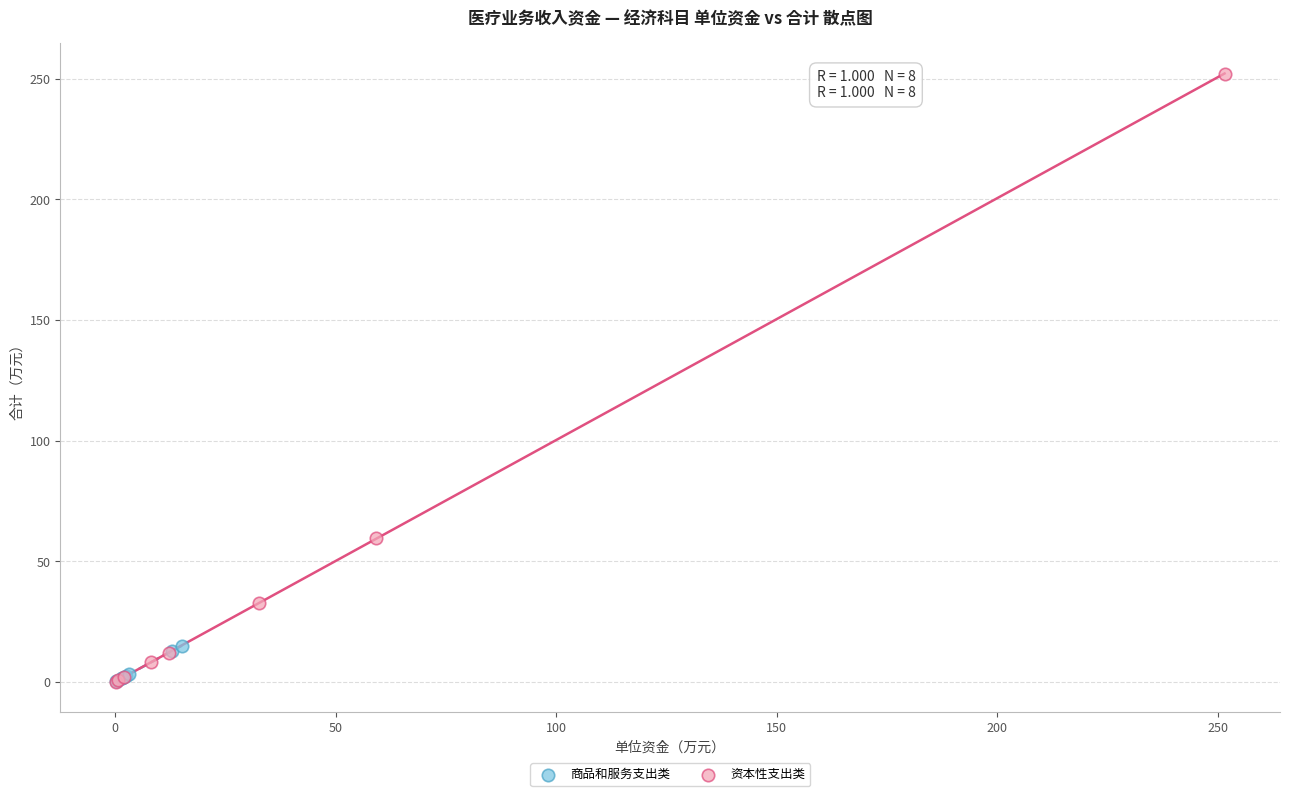

Which series reaches the maximum Y coordinate?

资本性支出类